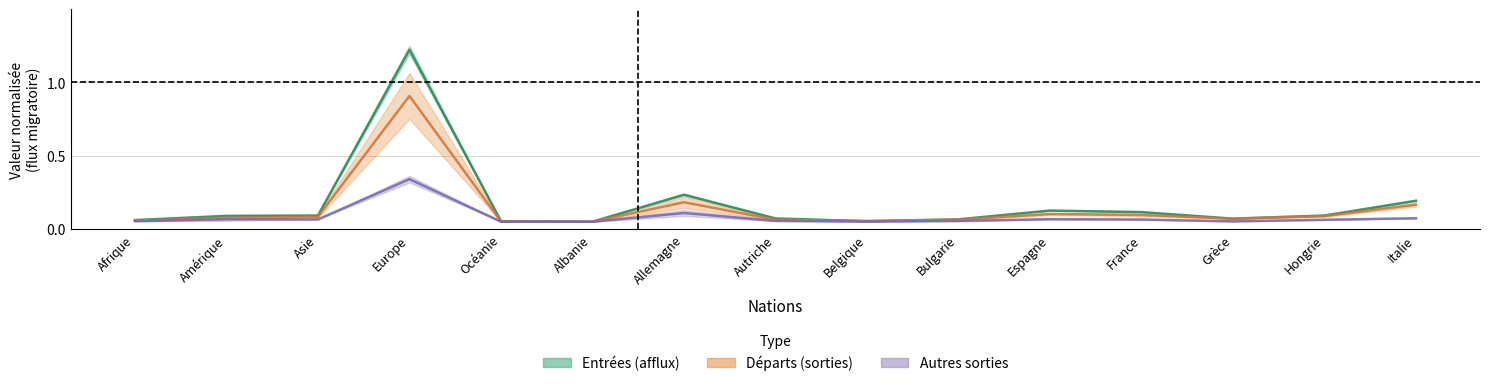

True or false: Changements / Autres sorties_line and Augmentations / Total entrées_line cross at least once.

False